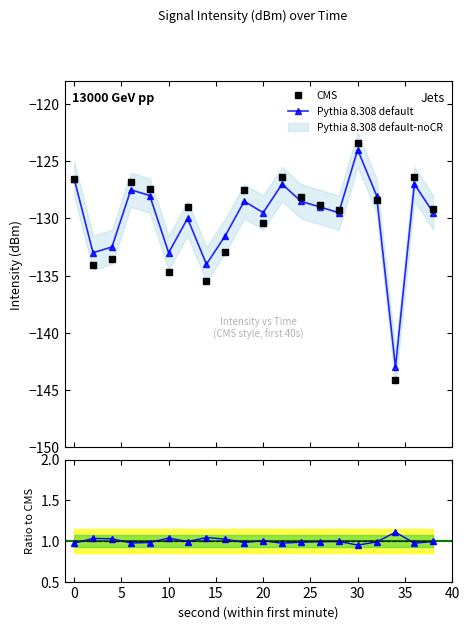

True or false: Pythia 8.308 default has more than 2 points higher than both neighbors.

True